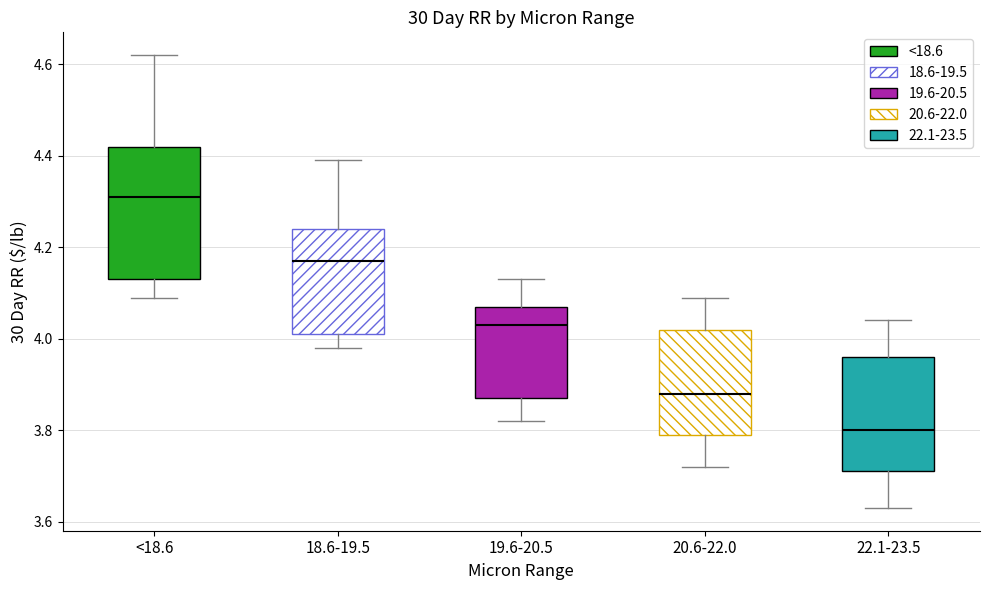

Which box has the lowest median line?

22.1-23.5